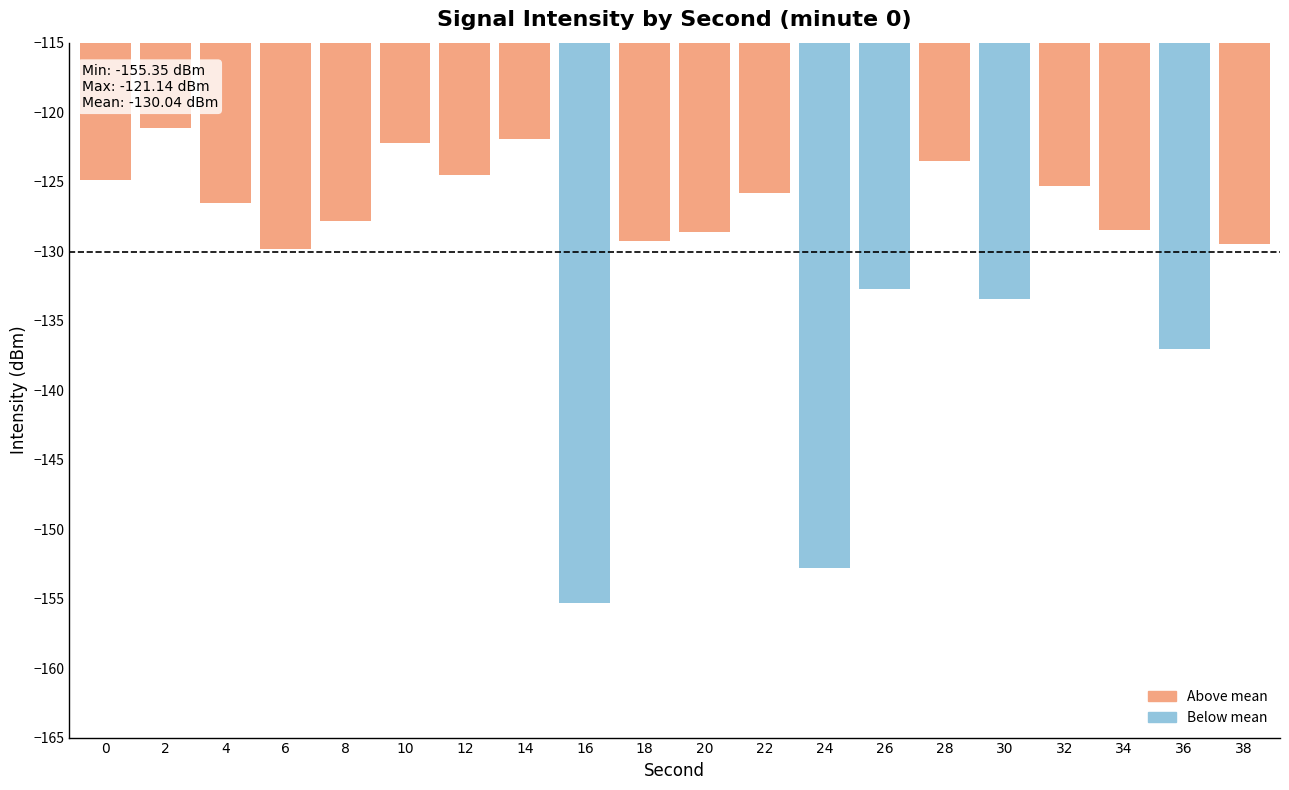

True or false: the data shows -129.3 at 18.

True